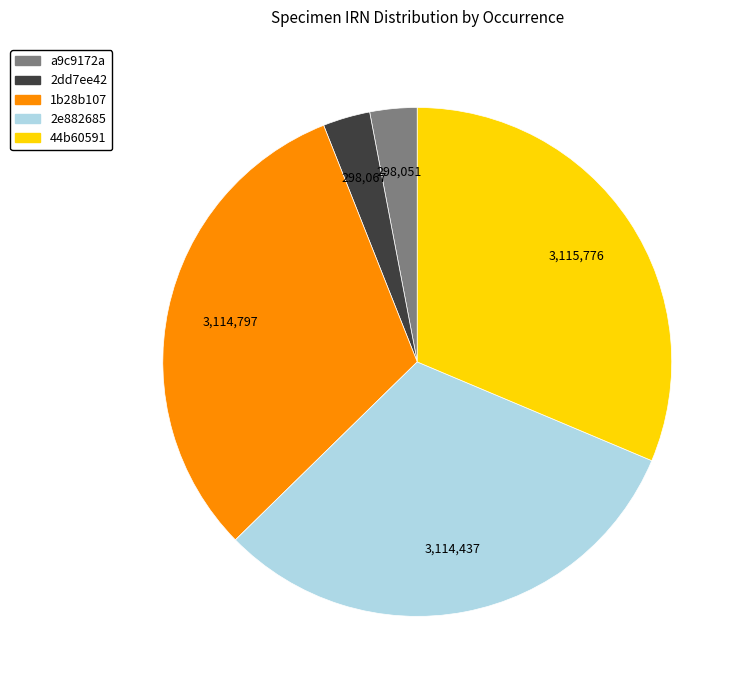

Do 2dd7ee42 and 44b60591 together represent more than half of the pie?

No